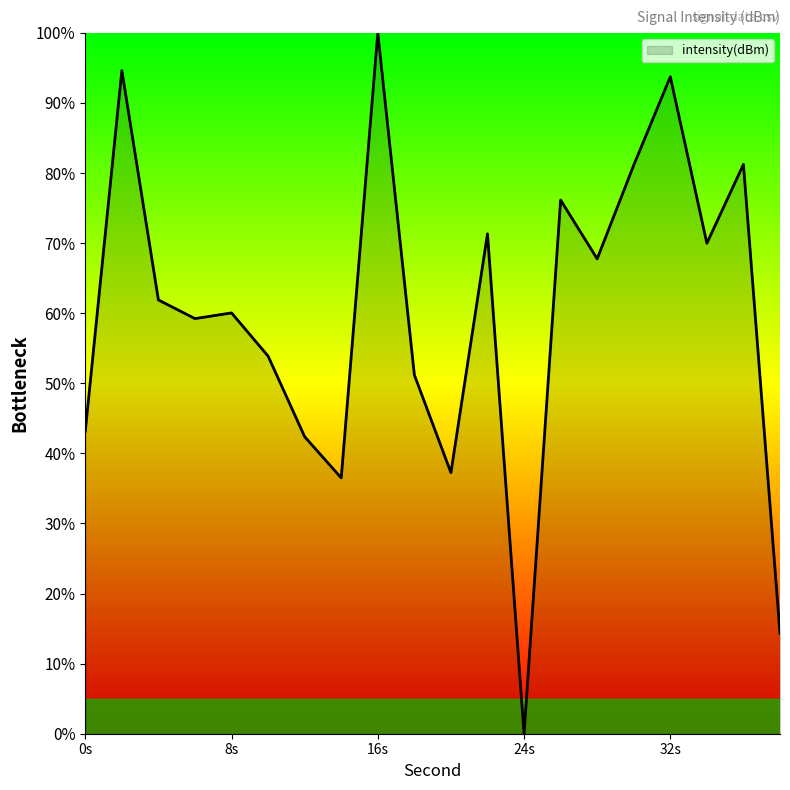

What is the greatest value displayed?

100.0